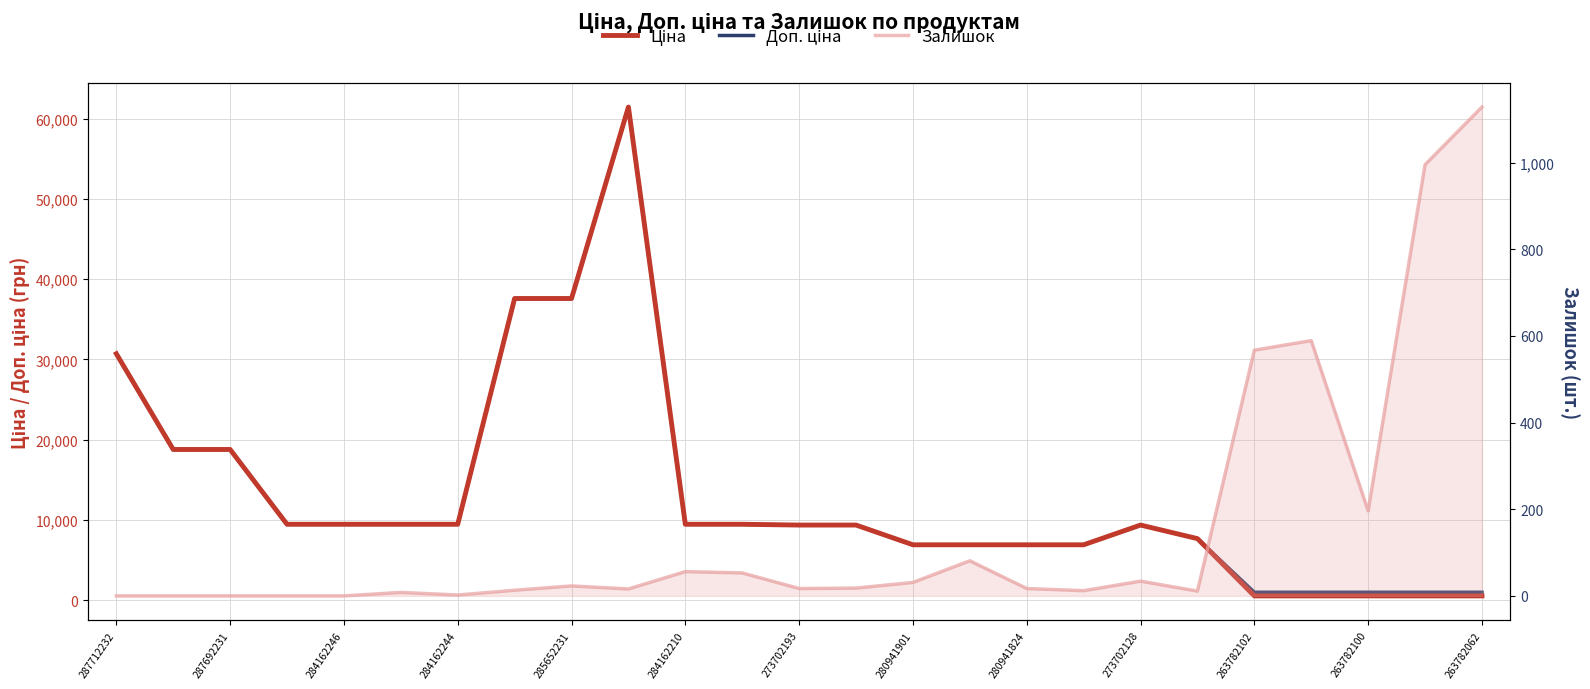

Between 284162210 and 20, which series saw the biggest shift?

Ціна